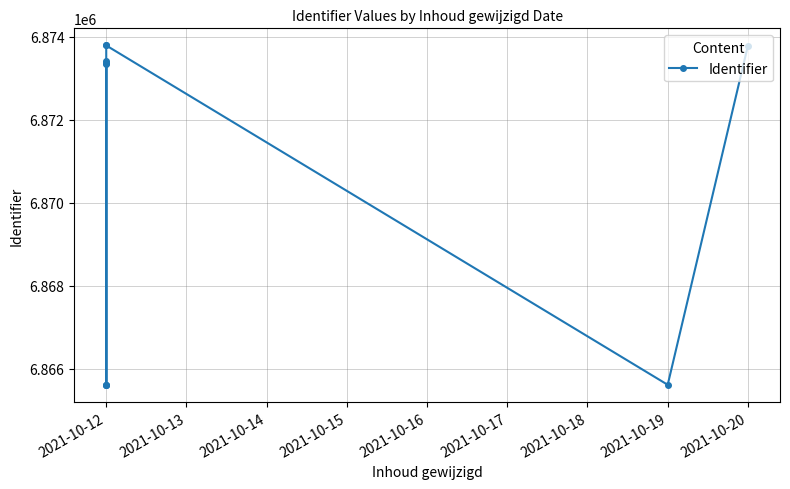

Reading left to right, what are all the values shown in this chart?

6865611	6865614	6873430	6873355	6873376	6865612	6873799	6873795	6865613	6873791